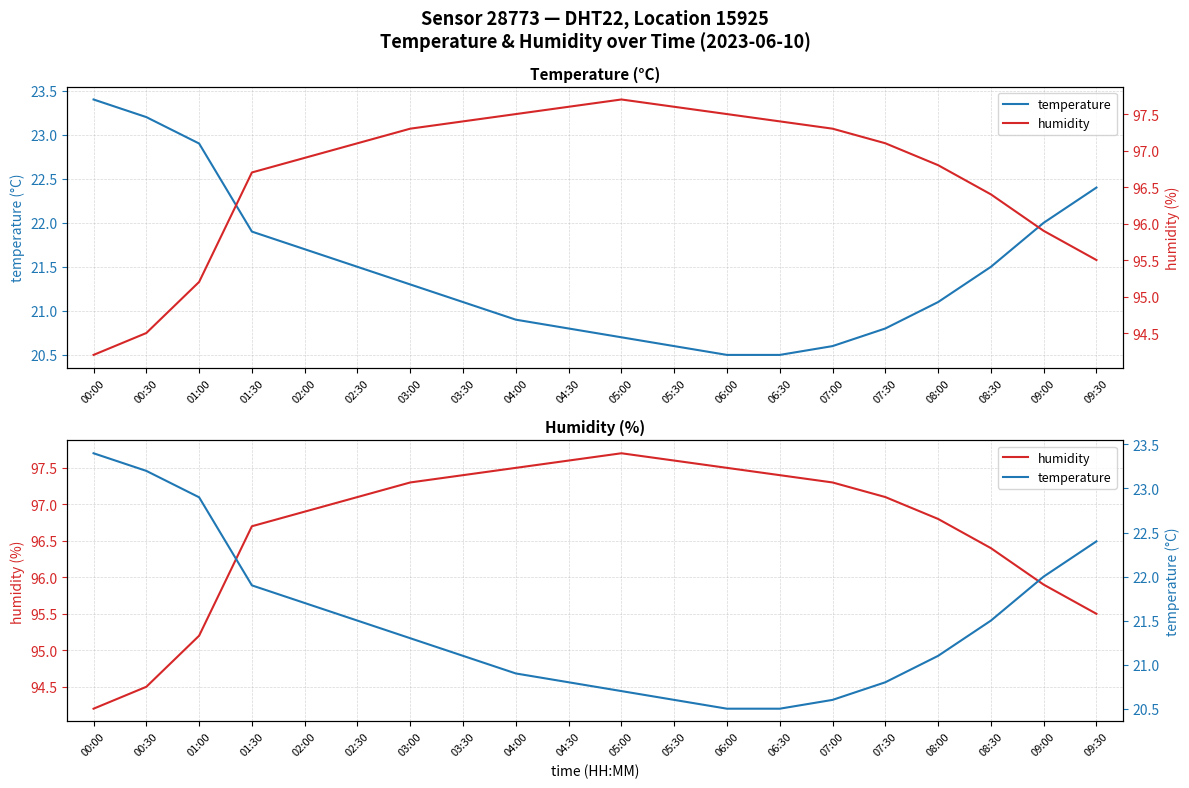

At which label is humidity closest to 95?

01:00